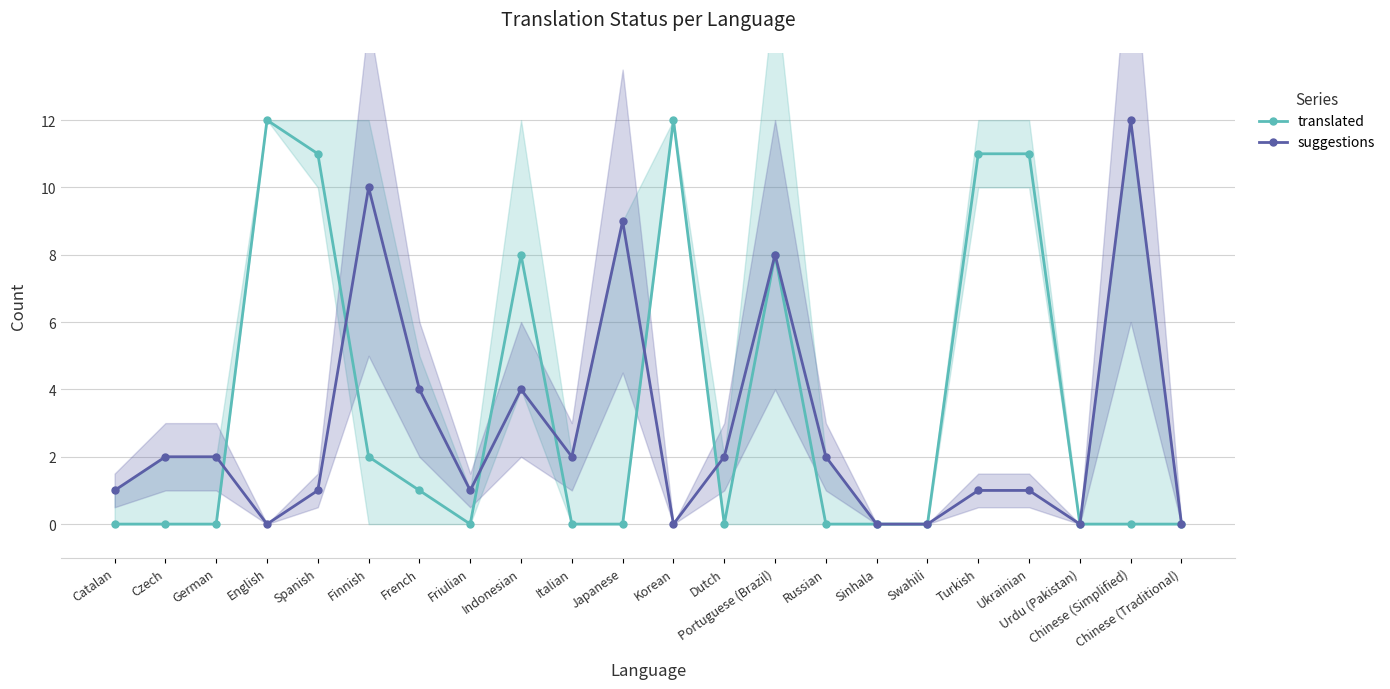

What position from the right is Italian?

13